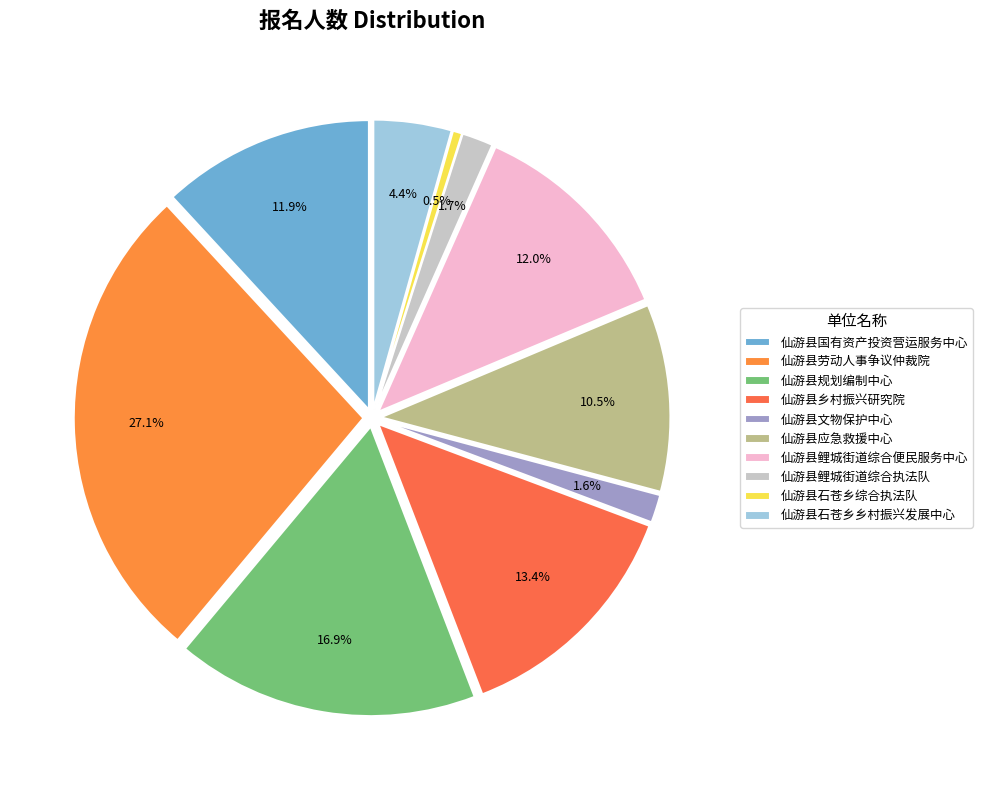

What percentage is NOT represented by 仙游县国有资产投资营运服务中心?

88.1%